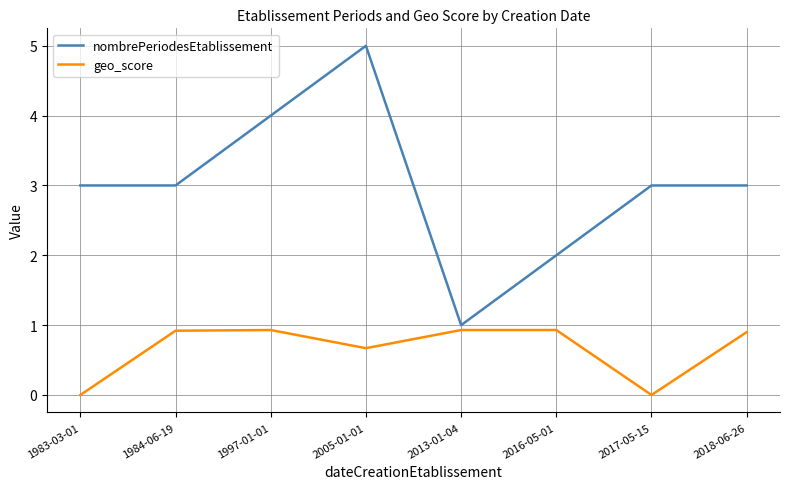

What is the difference between the maximum and minimum values in the geo_score series?

0.9